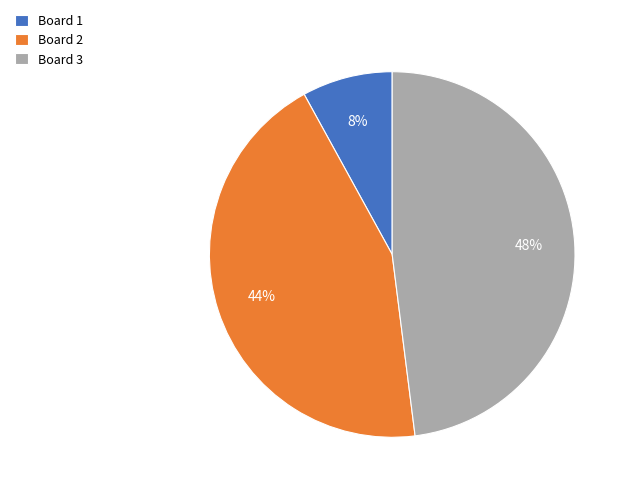

The Board 3 slice represents 48% of the pie. True or false?

True